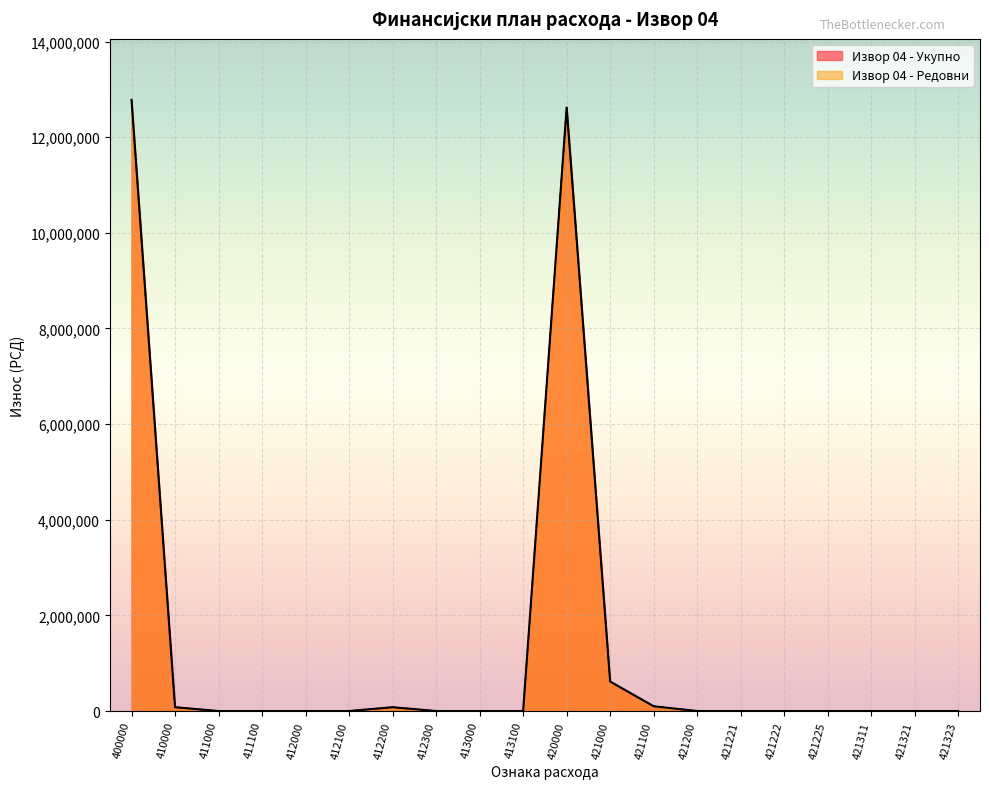

Count the number of categories in the chart.

20